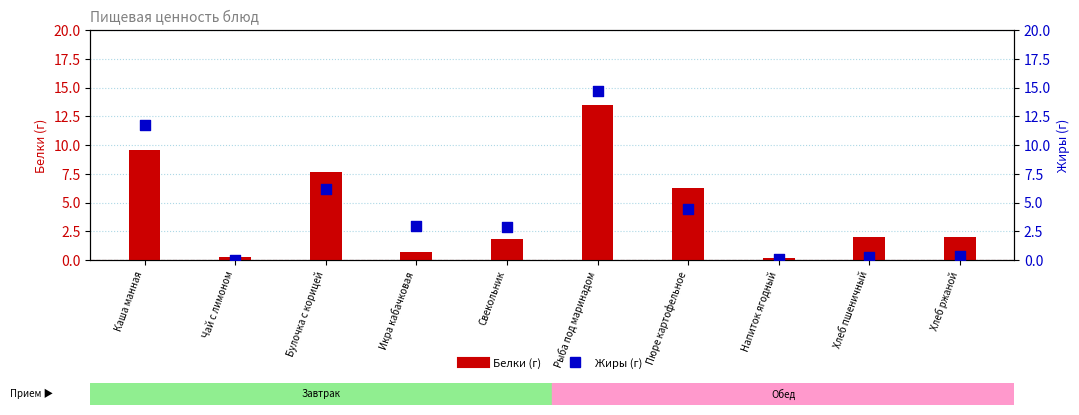

What is the total value across all series at Каша манная?

21.3